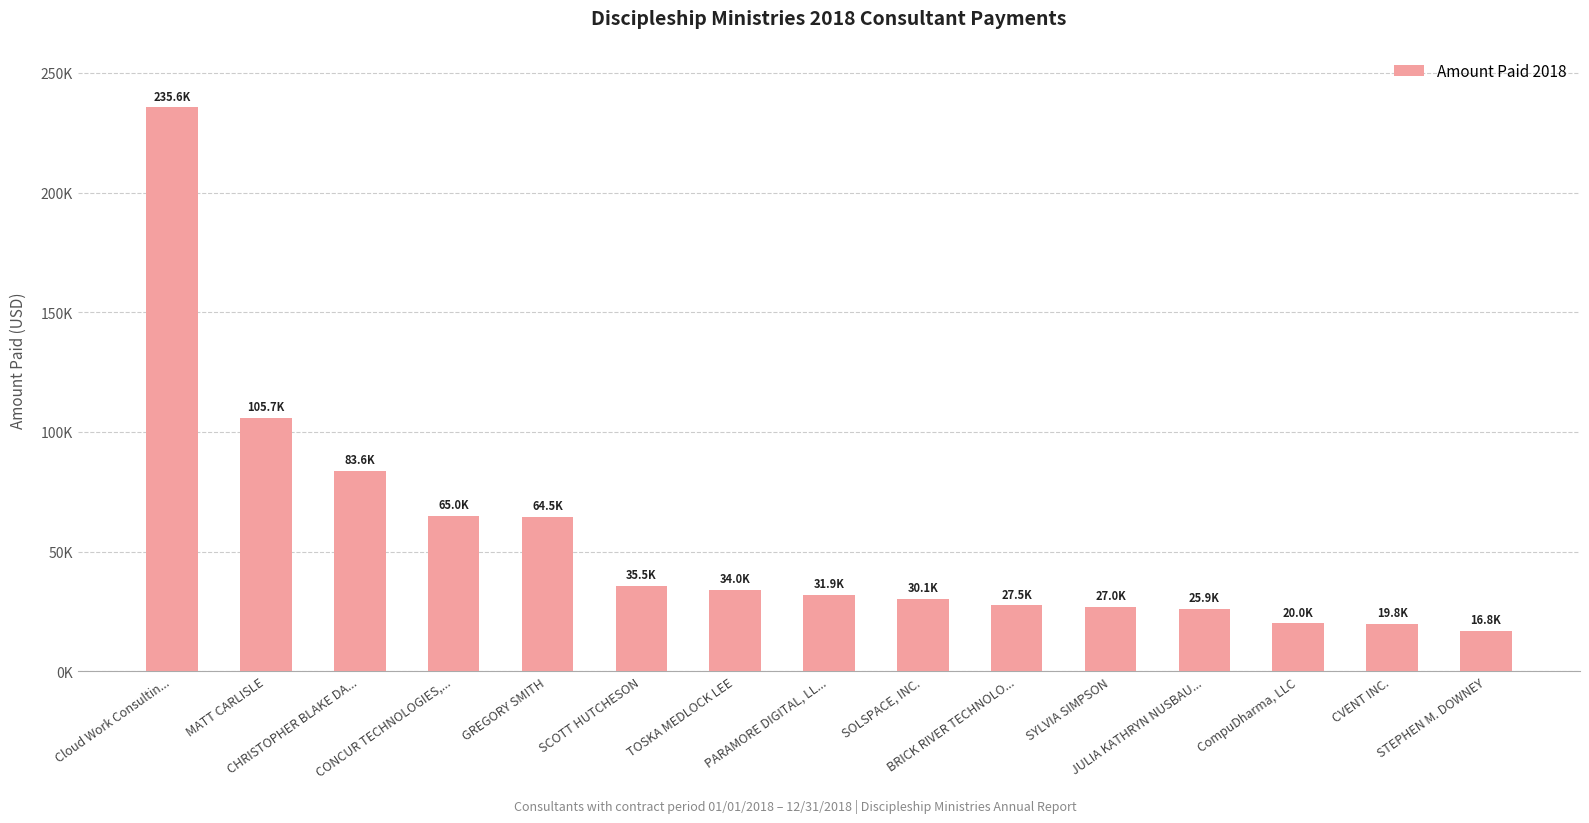

Is it true that the value at CompuDharma, LLC is 20000.0?

True